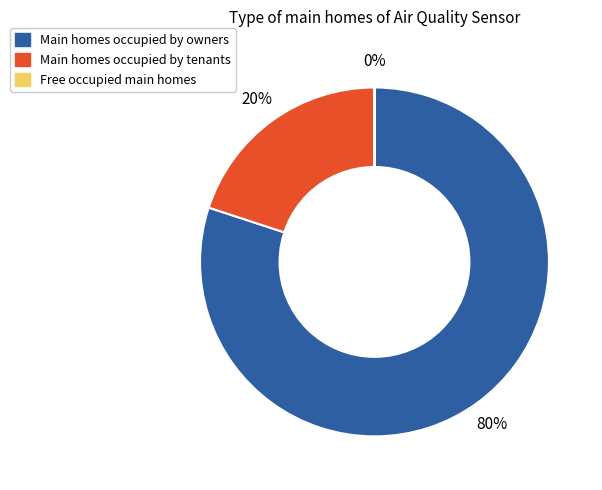

Does any single category account for the majority?

Yes